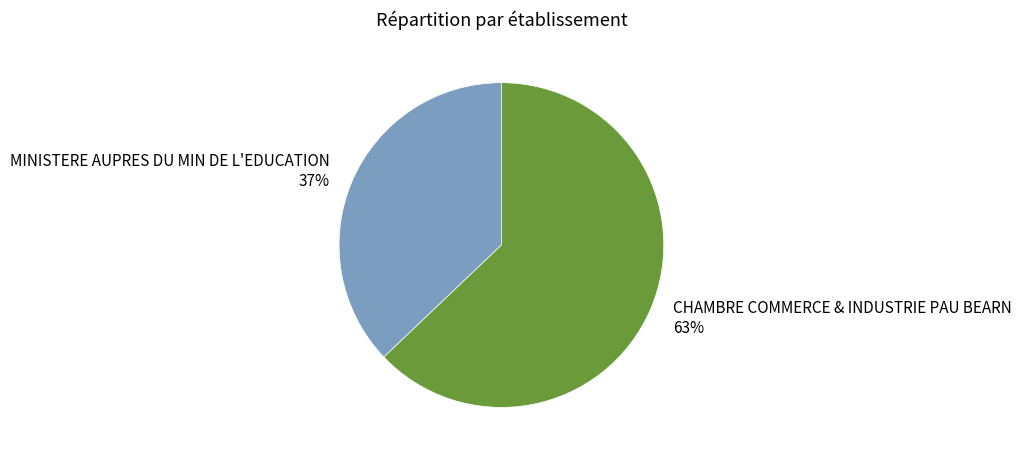

To the nearest percent, what percentage of the pie is MINISTERE AUPRES DU MIN DE L'EDUCATION?

37%